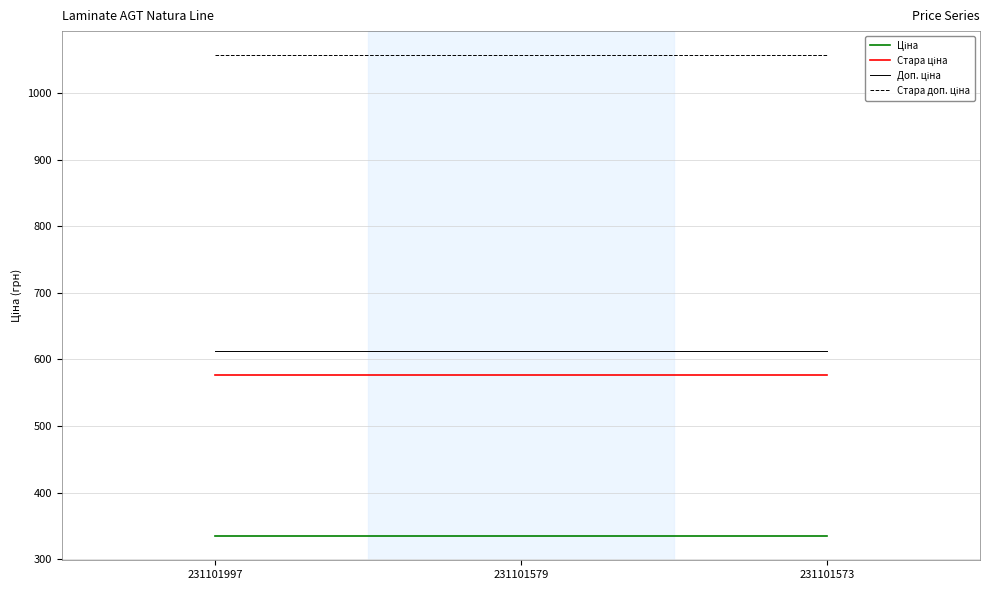

What is the smallest value displayed?

334.4